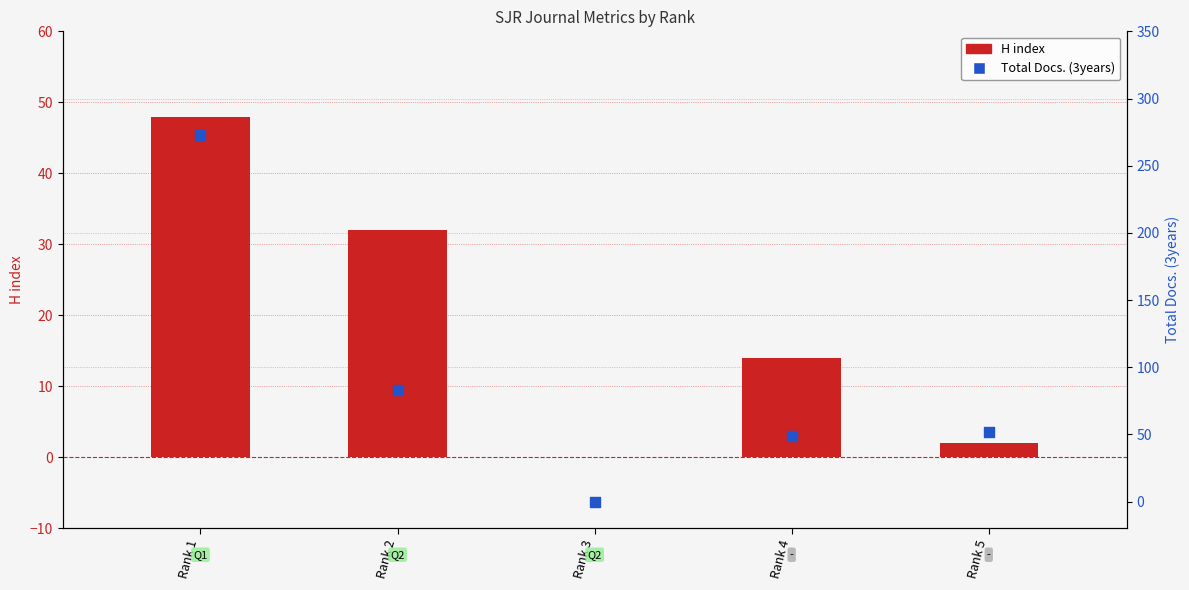

Which series contains the highest Y value?

Total Docs. (3years)